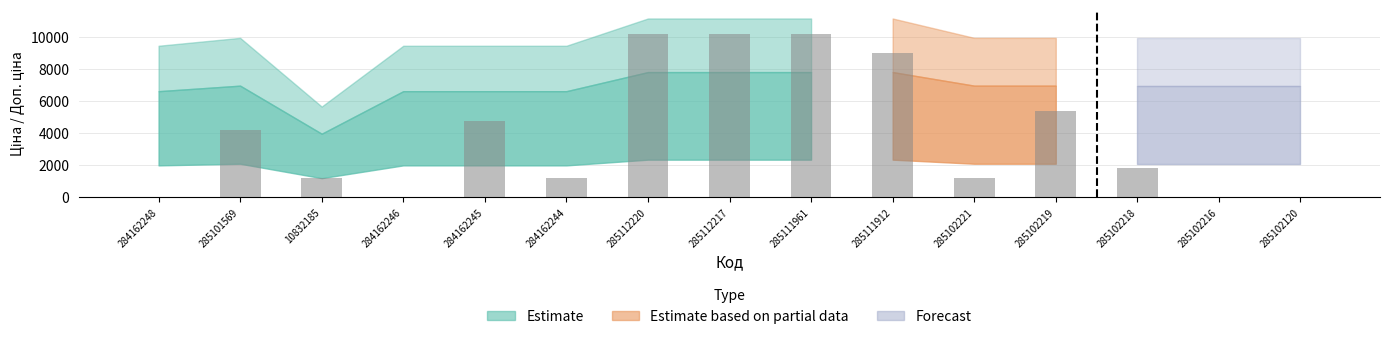

Where is the data nearest to the value 5100?

284162245